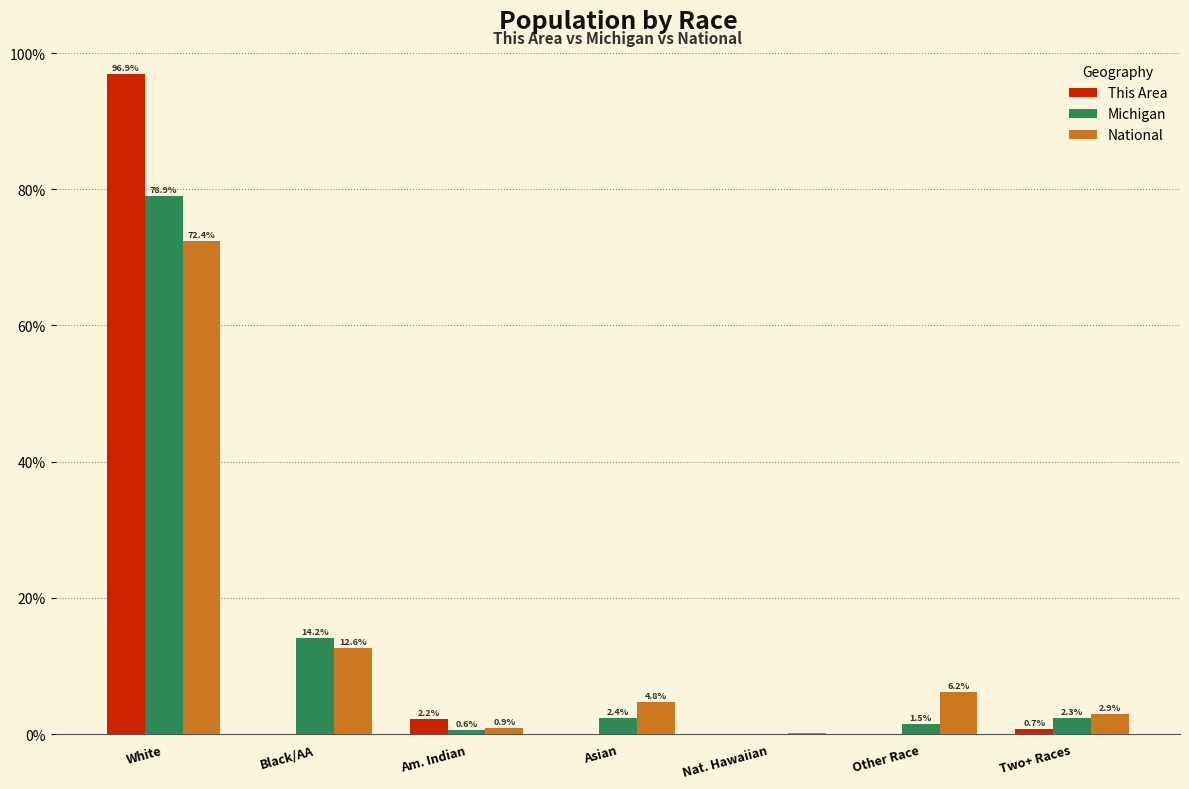

Is the value of National at Other Race greater than the value of This Area at White?

No